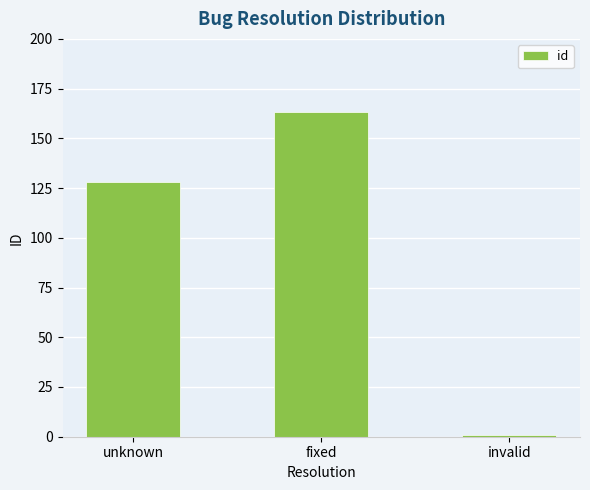

What position from the left is fixed?

2